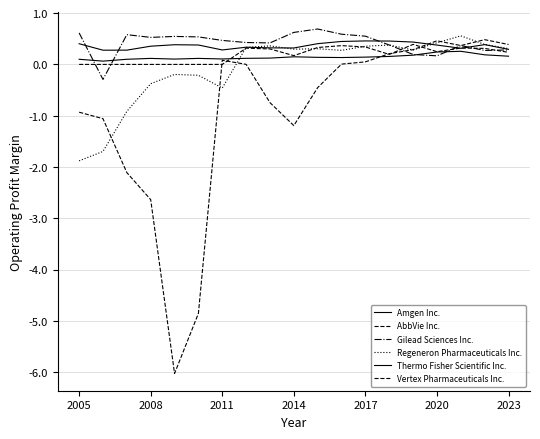

How many lines are shown in the chart?

6